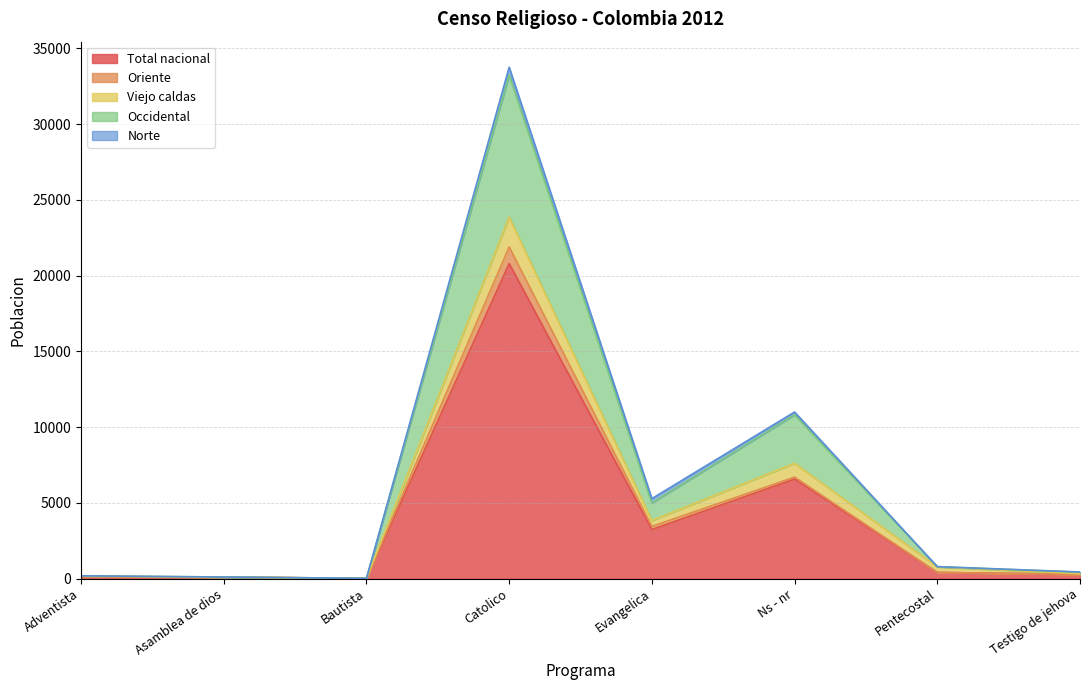

What is the highest value of the Total nacional series?

20792